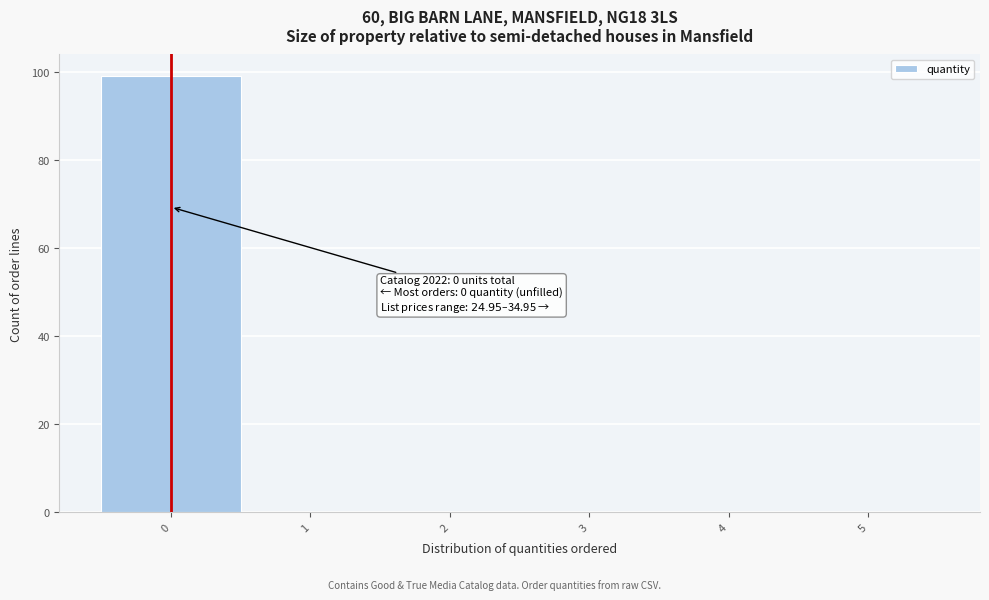

Over which range of the x-axis is the bar tallest?

-0.5 to 0.5